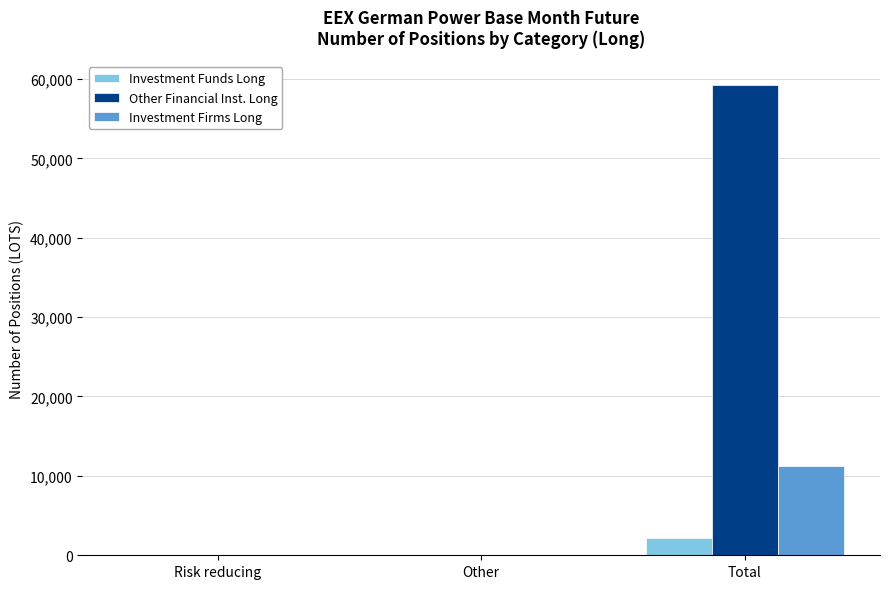

What is the sum of all Investment Firms Long values?

11256.7